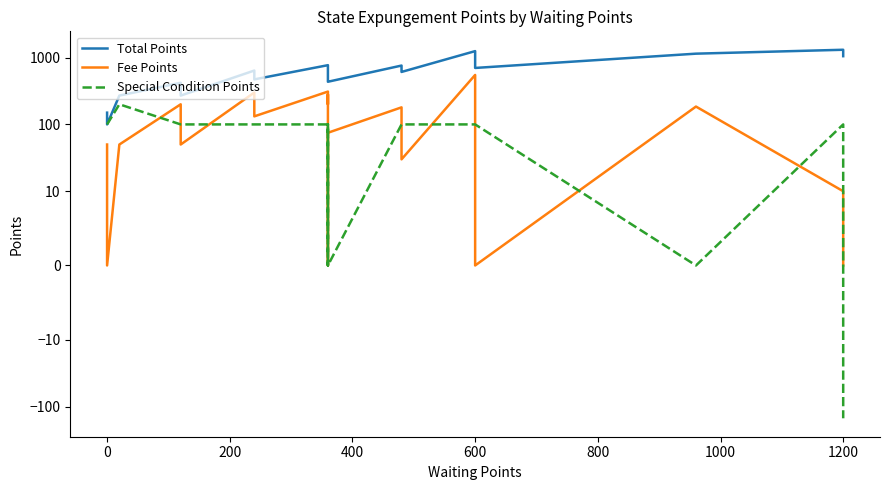

What is the greatest value displayed?

1310